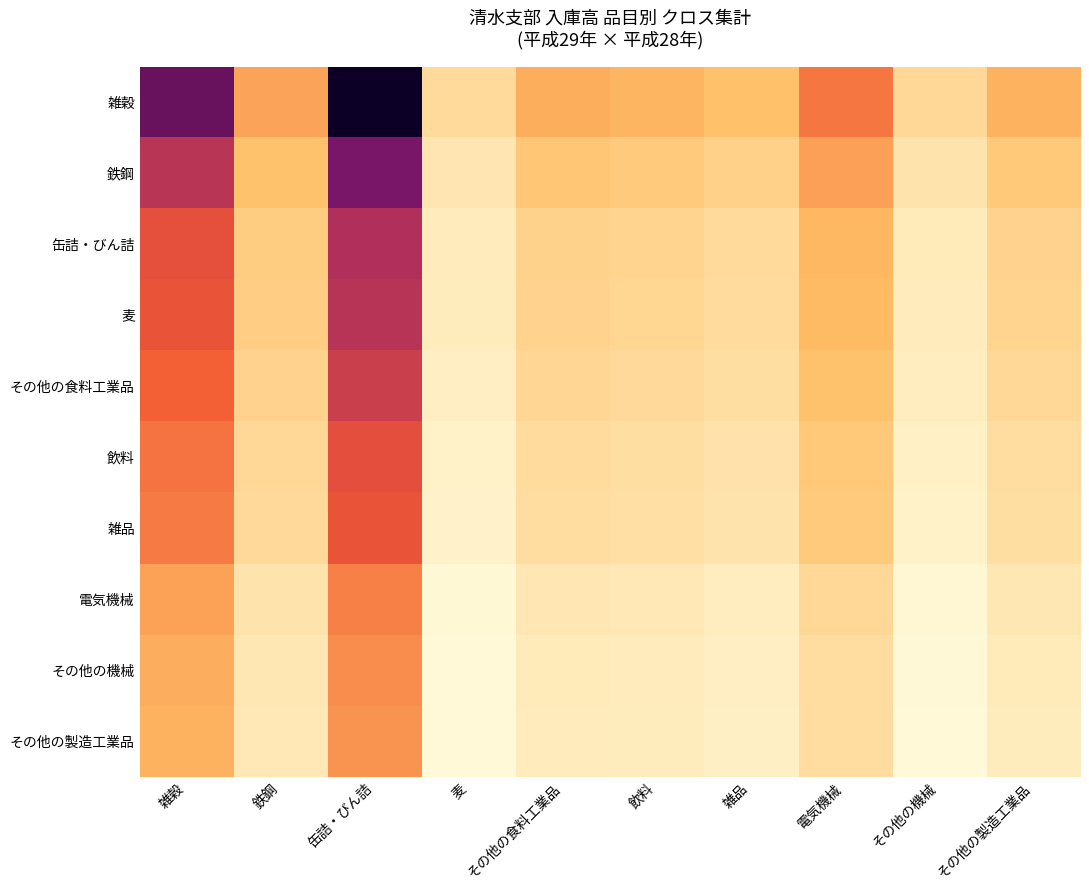

What is the minimum value shown in the chart?

6.5